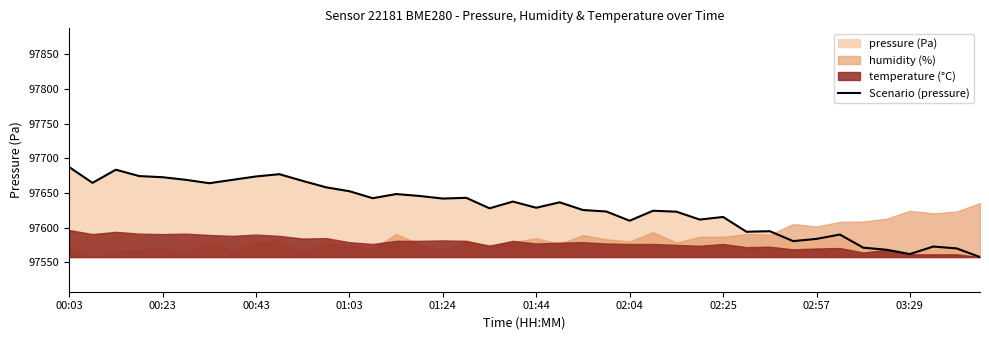

What is the sum of all values?

3905148.0